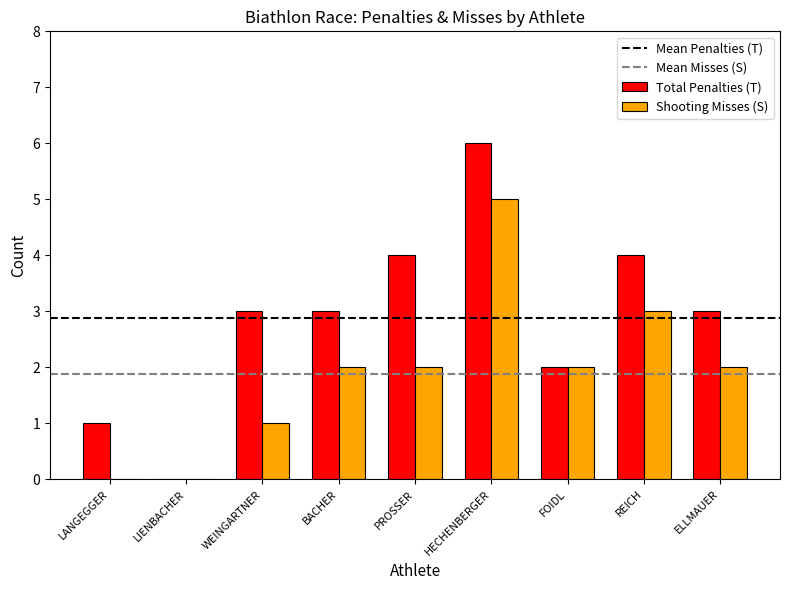

The Shooting Misses (S) series shows 0 at LANGEGGER. True or false?

True